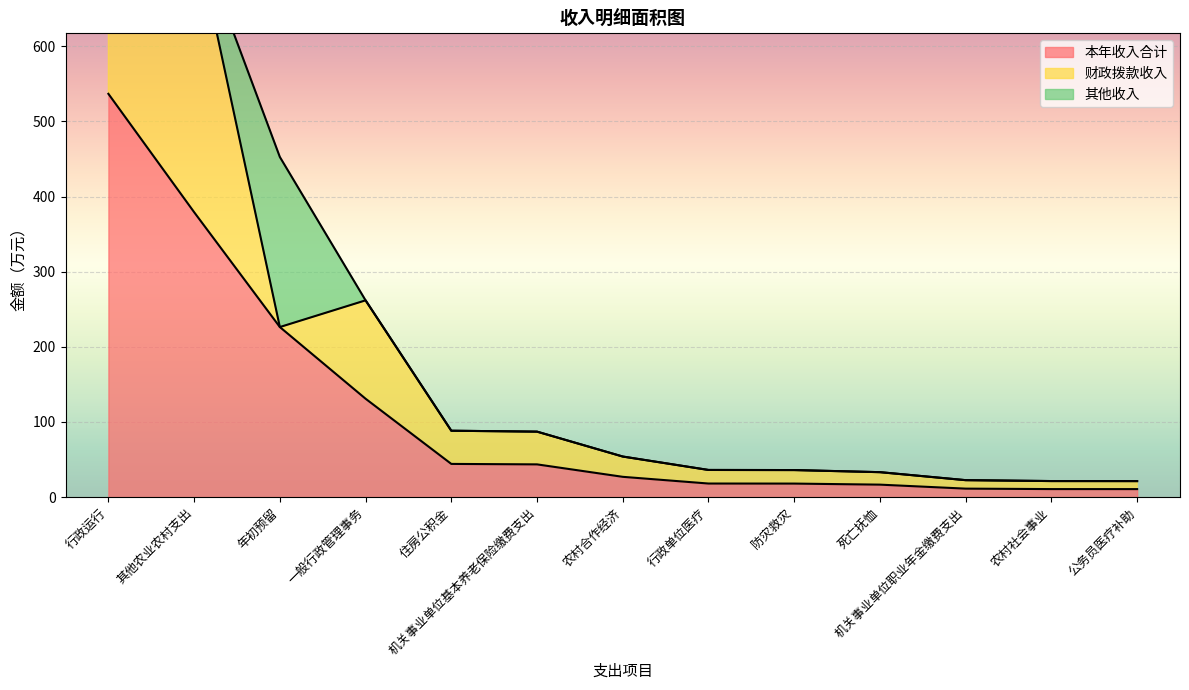

What is the highest value of the 财政拨款收入 series?

1073.6